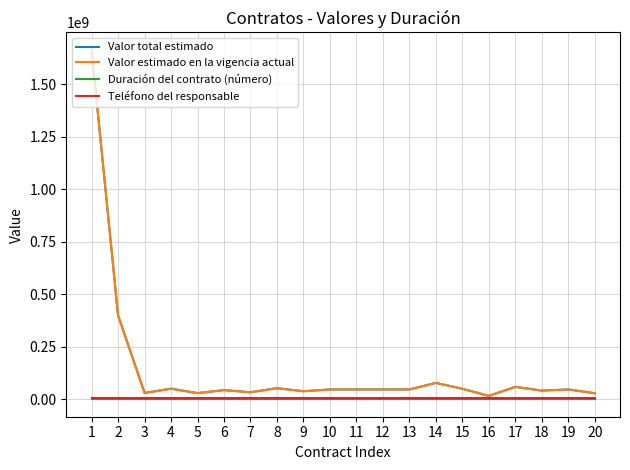

Does the chart display data point markers on the line(s)?

No